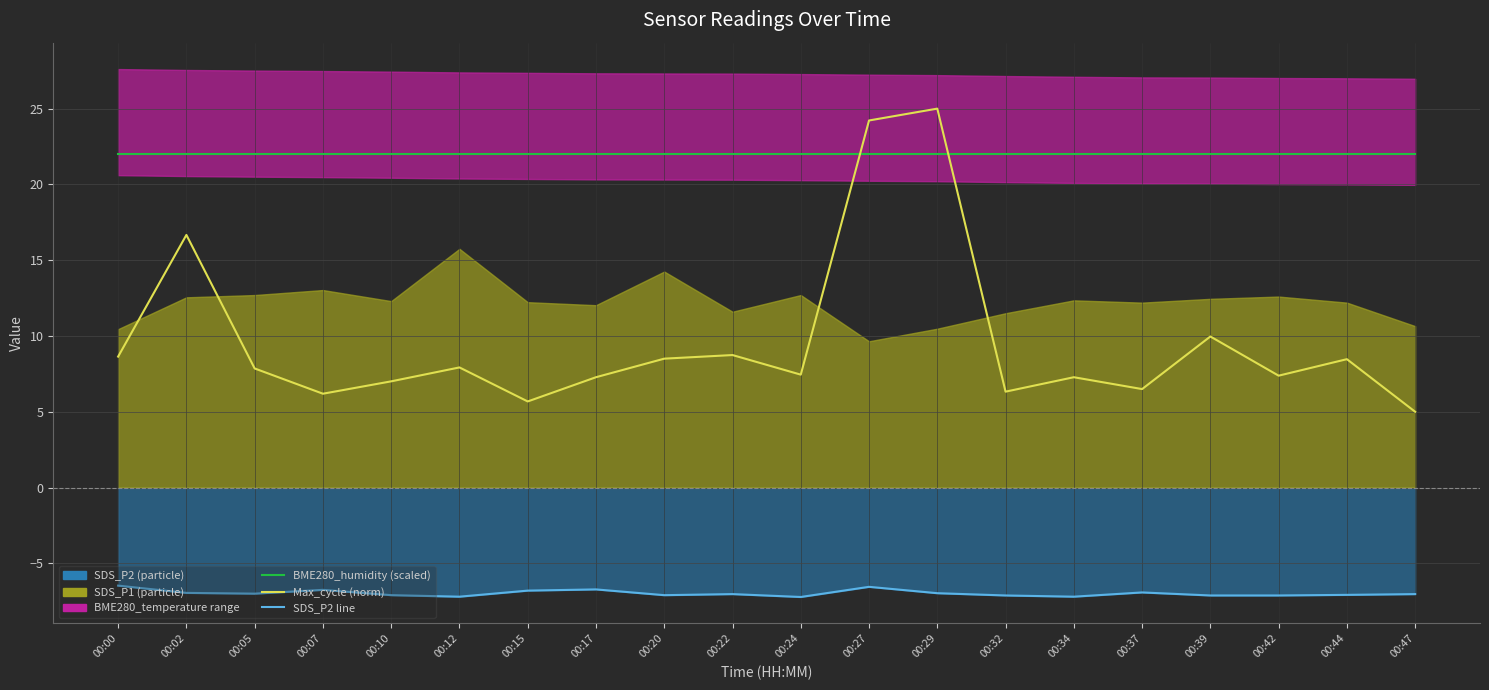

Rank the series by their average value, from highest to lowest.

BME280_humidity, Max_cycle (norm), SDS_P2 line